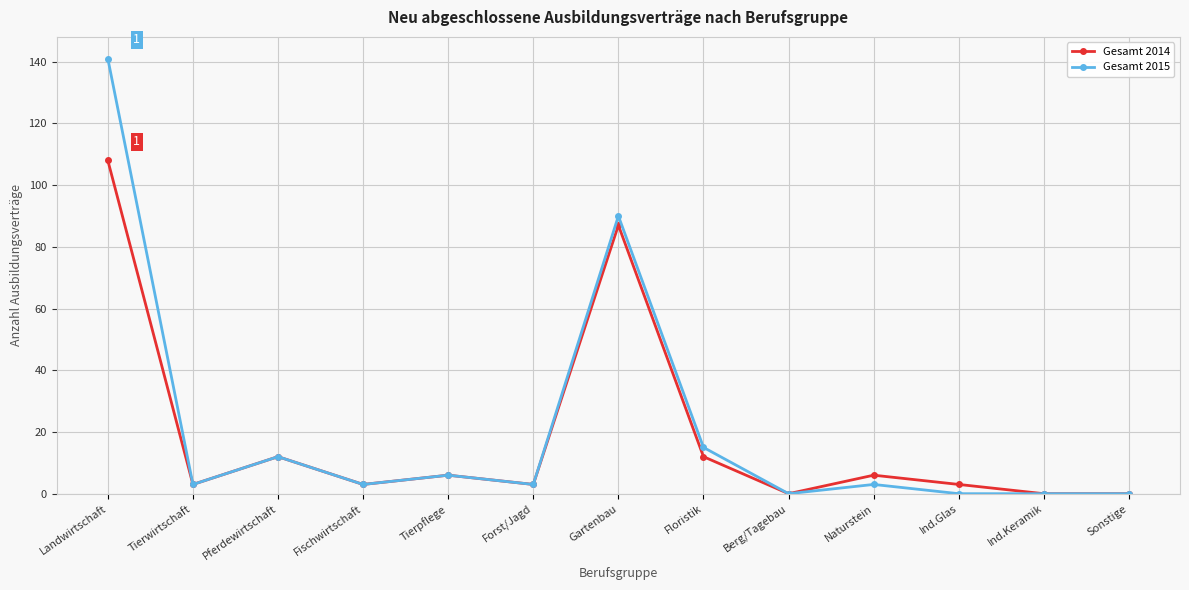

The Gesamt 2014 series shows 12 at Floristik. True or false?

True